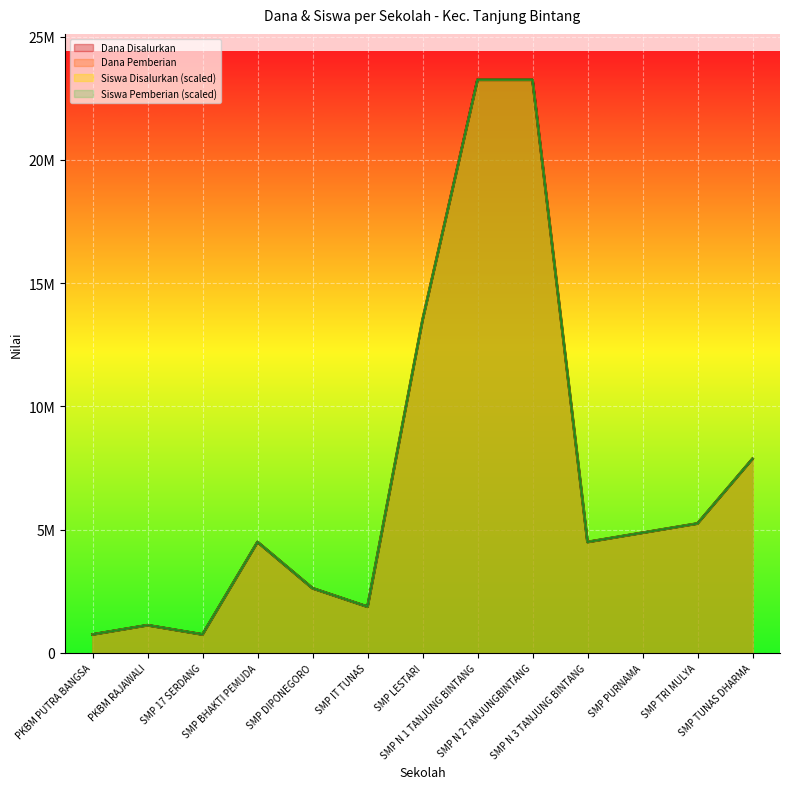

What is the sum of the Siswa Disalurkan values at SMP 17 SERDANG and PKBM RAJAWALI?

1875000